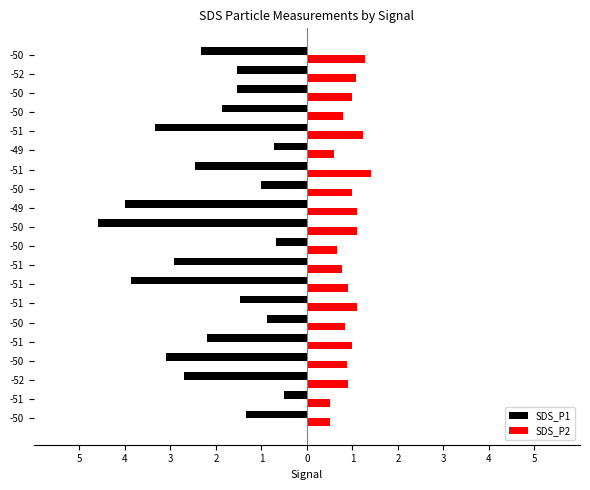

Which series has the widest spread of values?

SDS_P1